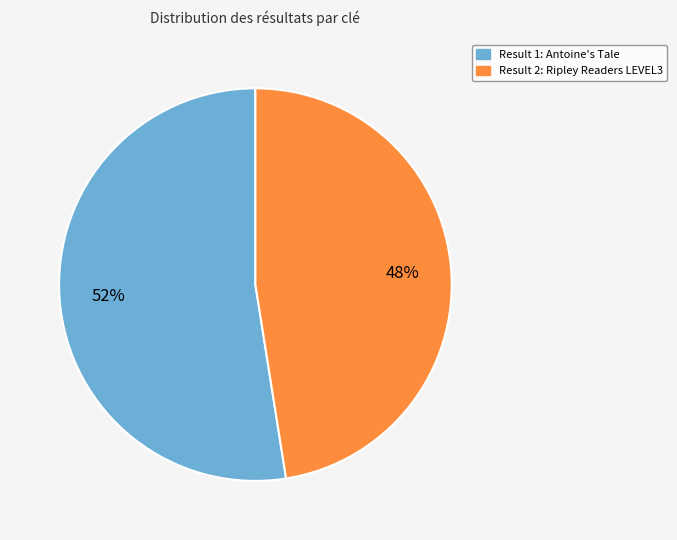

To the nearest percent, what is the average slice percentage?

50%